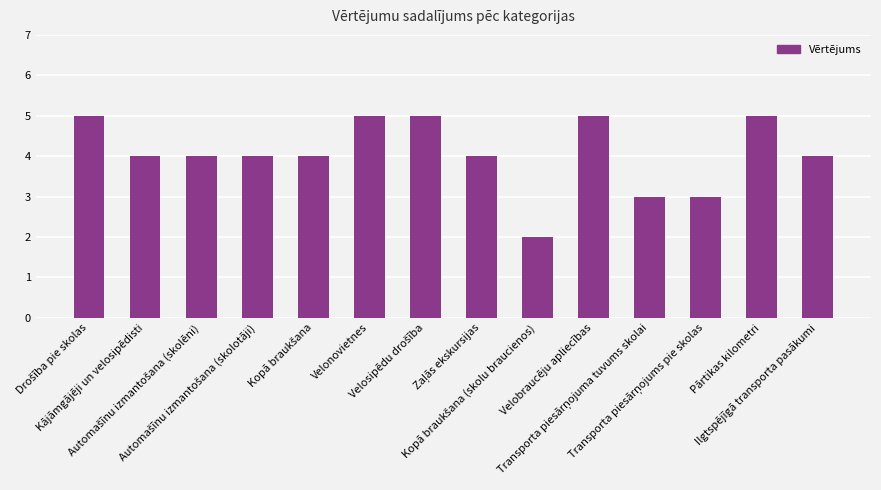

Count the number of data series in this chart.

1